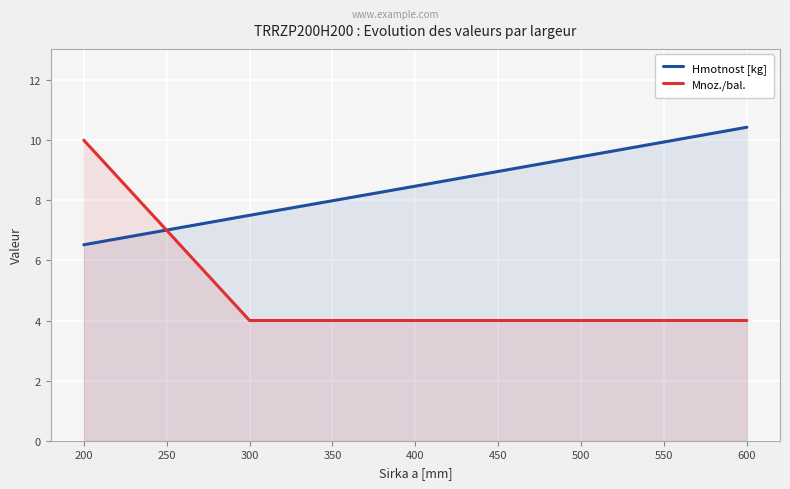

Which series has the largest range (max minus min)?

Mnoz./bal.